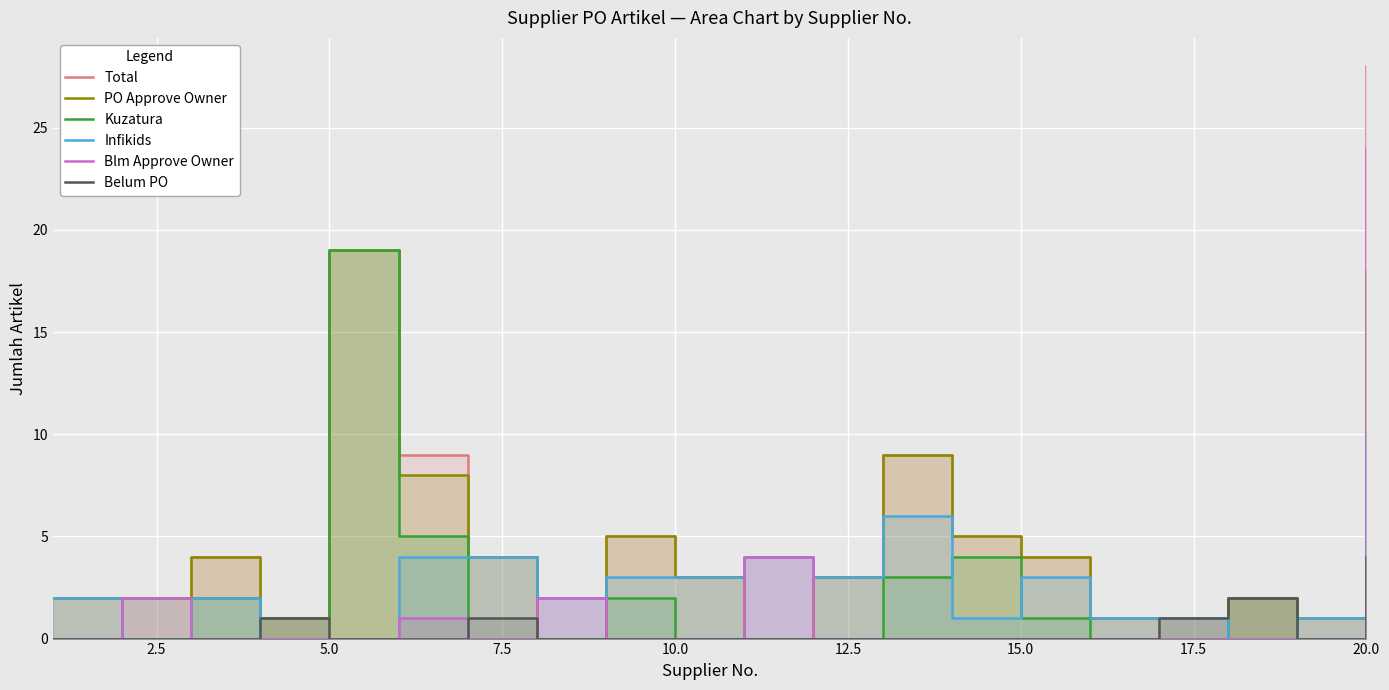

Is it true that Total equals 0 at 7.5?

False